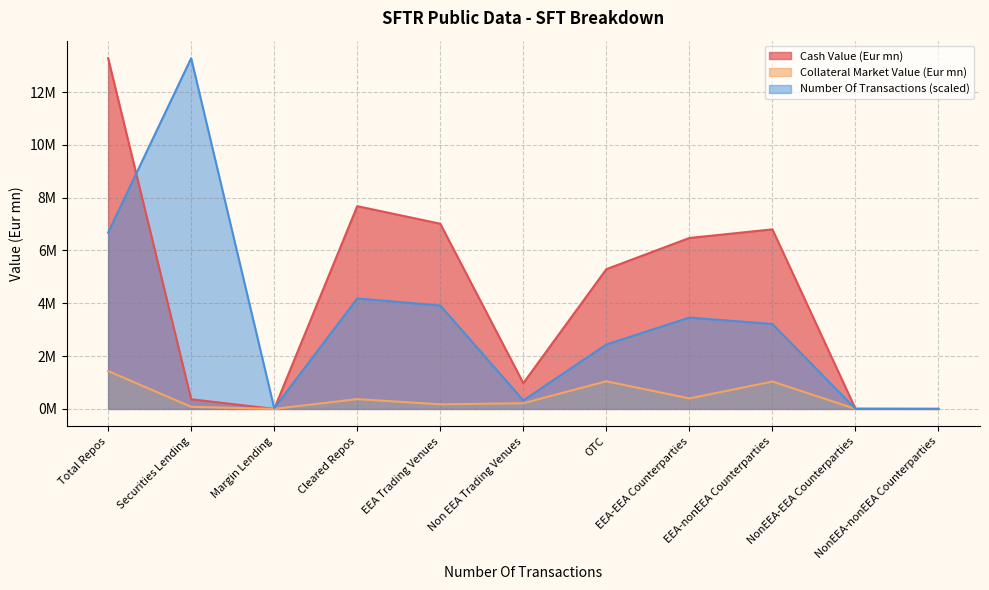

What is the difference between the maximum and minimum values in the Cash Value (Eur mn) series?

13.3